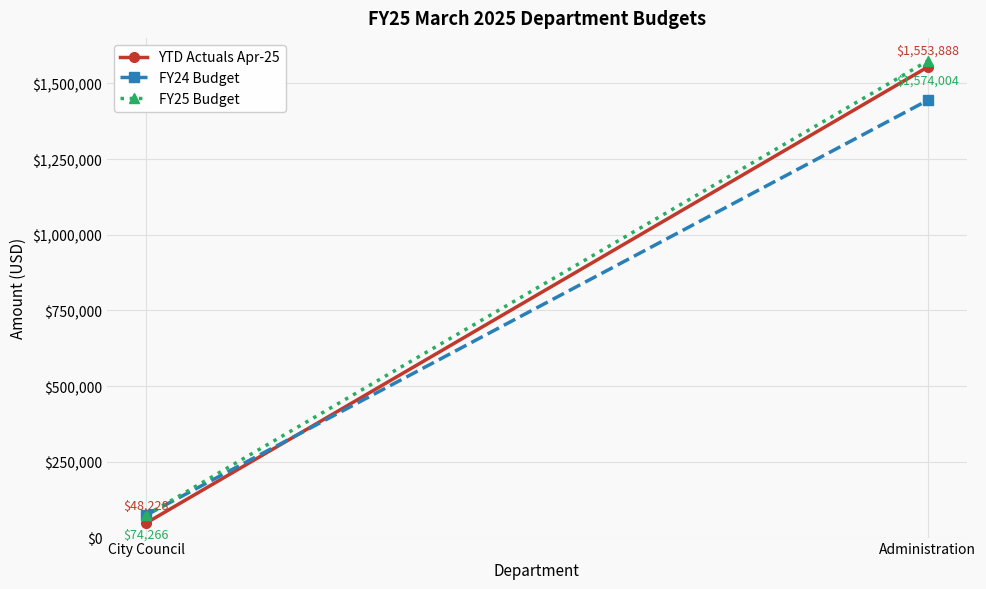

What is the minimum value shown in the chart?

48227.8